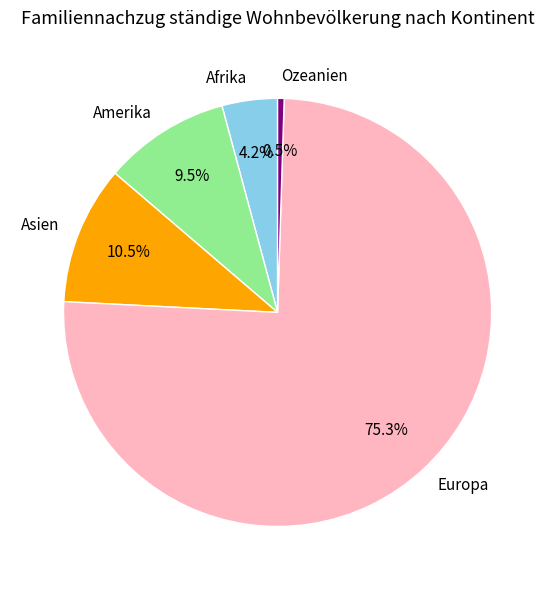

What is the ratio of the value at Asien to the value at Afrika?

2.5